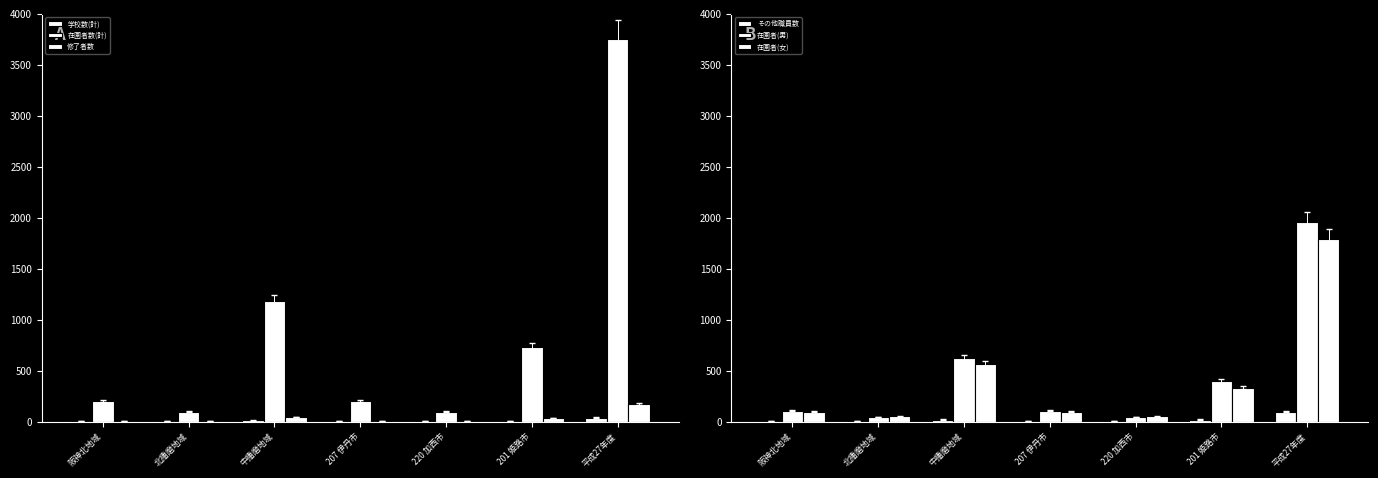

Are the bars horizontal?

No